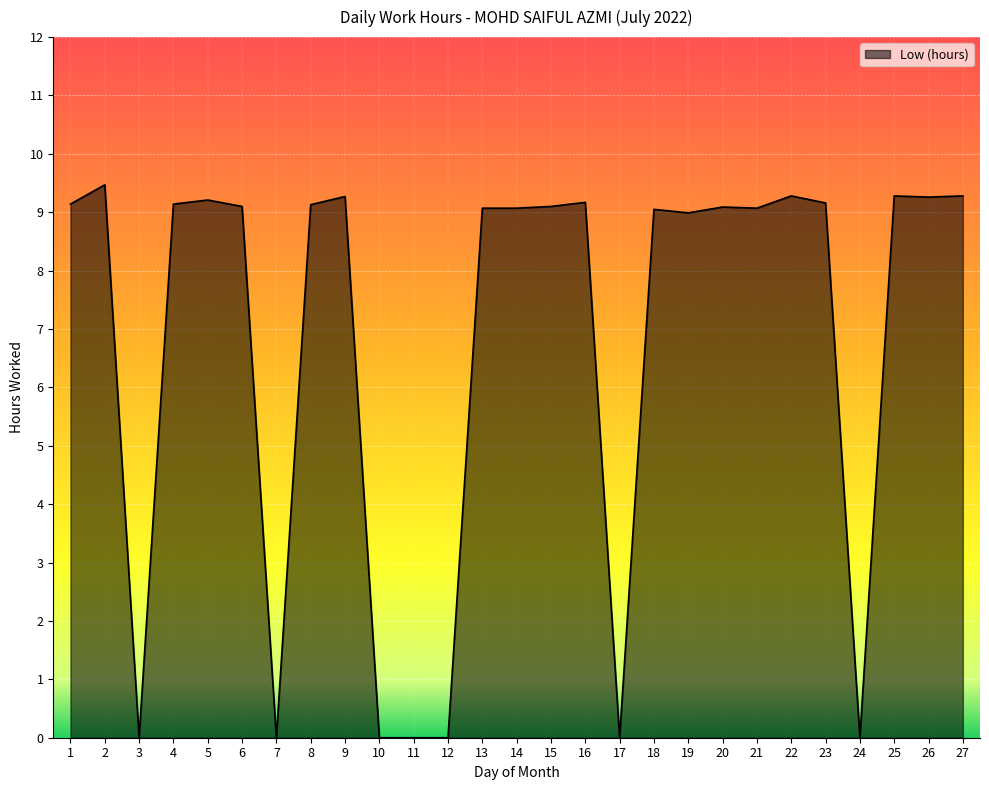

What is the greatest value displayed?

9.5